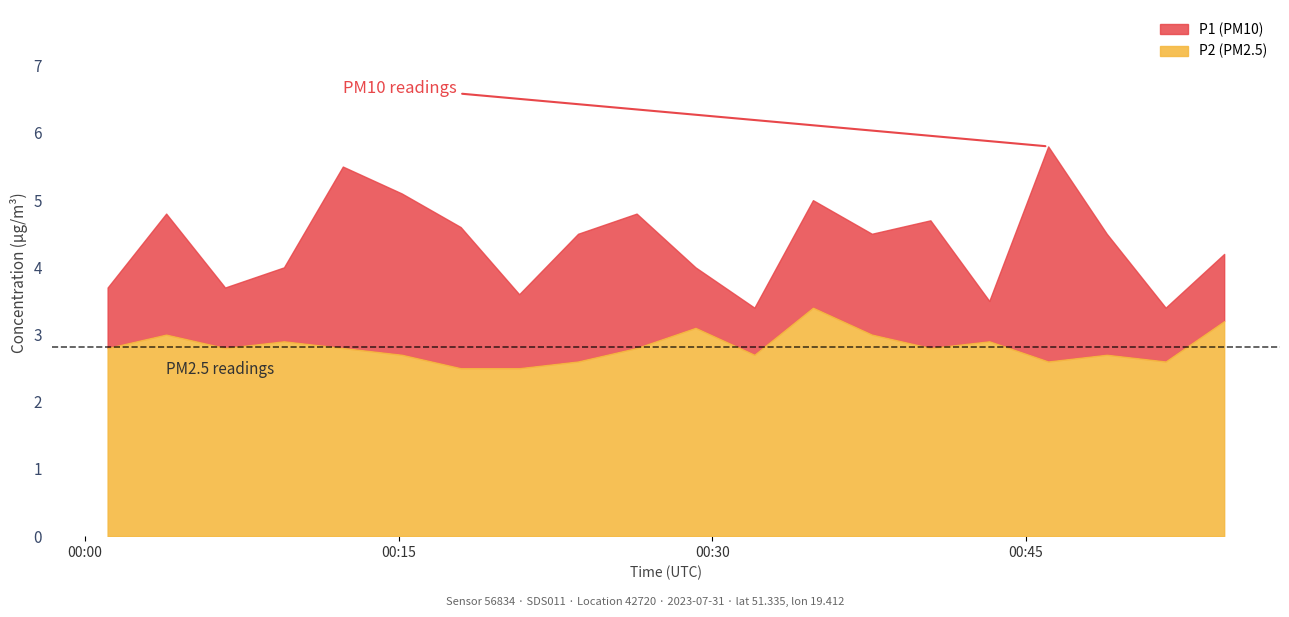

Which series has the widest spread of values?

P1